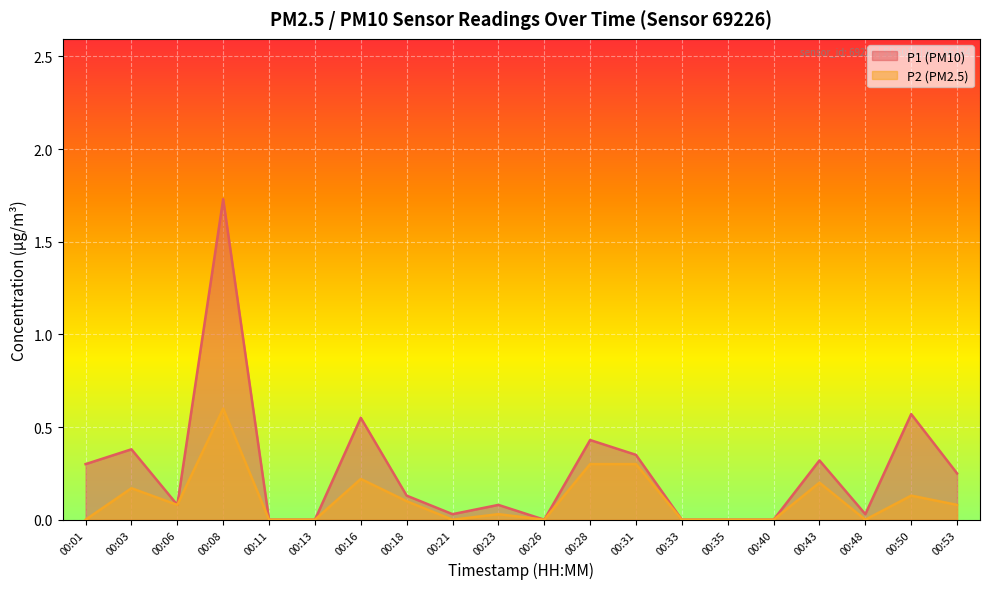

At which label is P1 closest to 0?

00:11